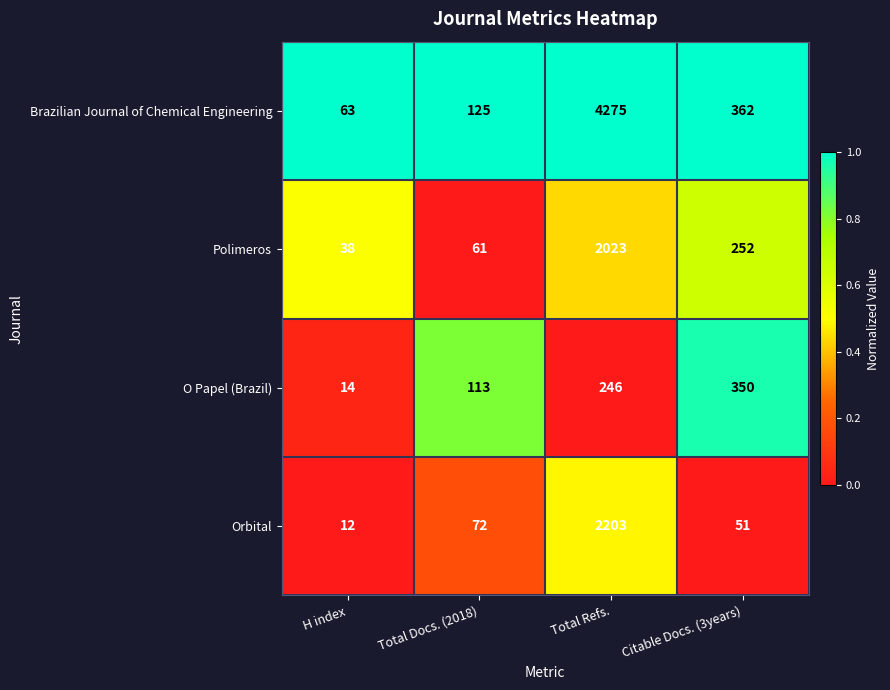

Reading right to left, list all the values displayed in this chart.

Brazilian Journal of Chemical Engineering: 362	4275	125	63
Polimeros: 252	2023	61	38
O Papel (Brazil): 350	246	113	14
Orbital: 51	2203	72	12